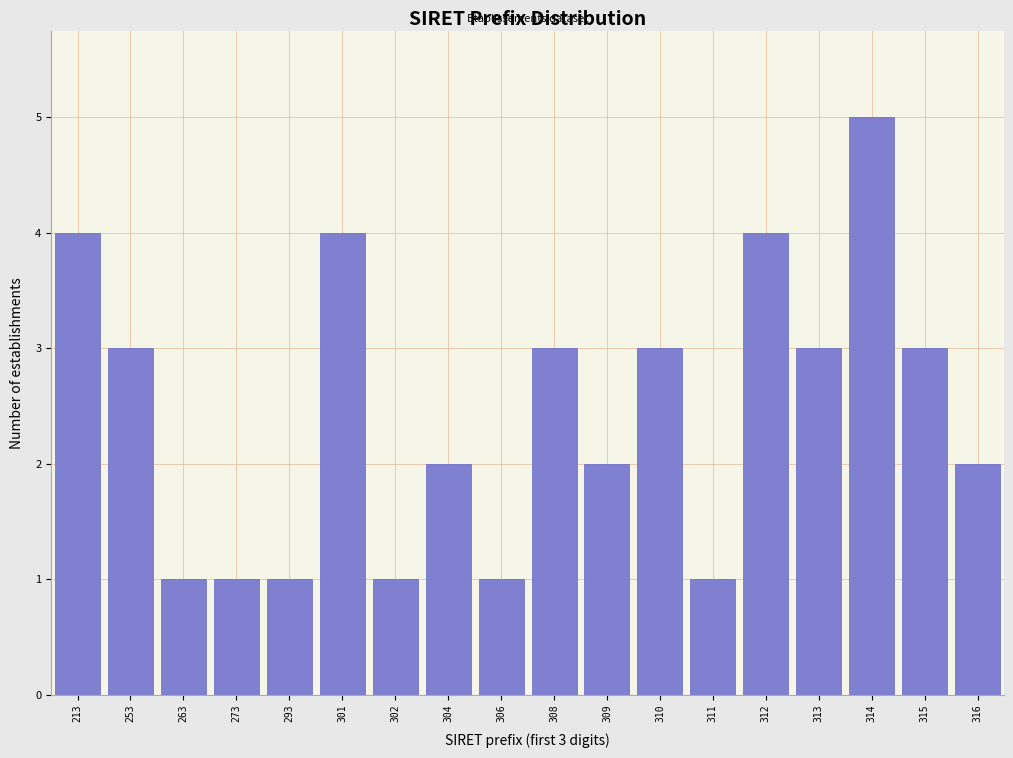

Reading right to left, extract all data points from this chart.

316=2	315=3	314=5	313=3	312=4	311=1	310=3	309=2	308=3	306=1	304=2	302=1	301=4	293=1	273=1	263=1	253=3	213=4